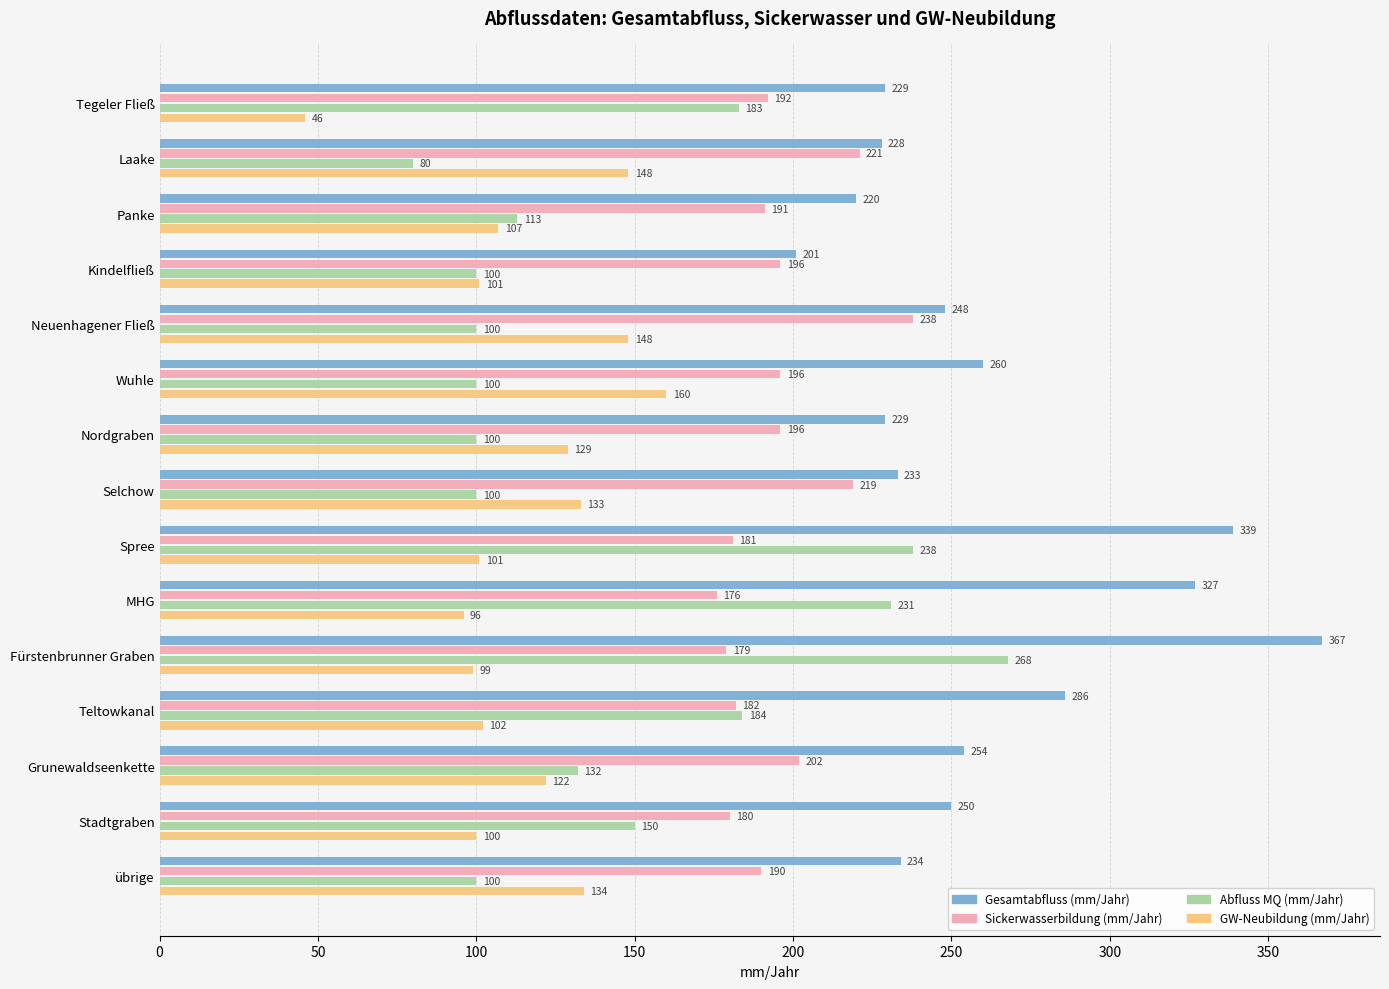

Where is Gesamtabfluss (mm/Jahr) nearest to the value 284?

Teltowkanal